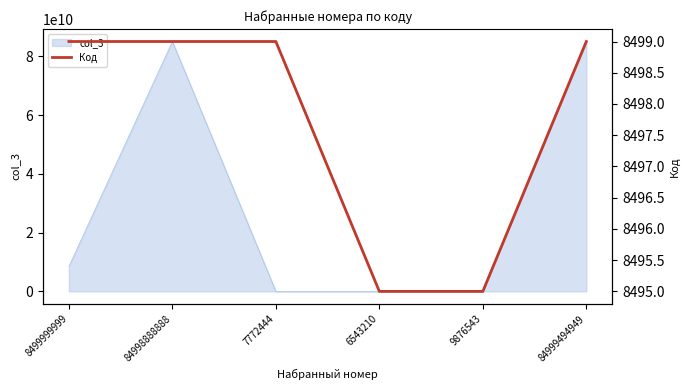

What is the difference between the values at 9876543 and 7772444?

4